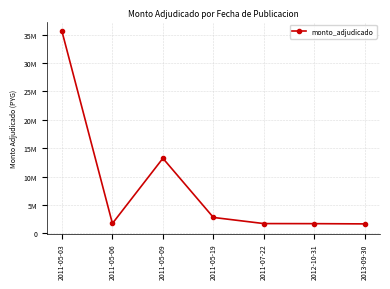

Approximately how many times larger is the value at 2011-05-19 compared to 2012-10-31?

1.6